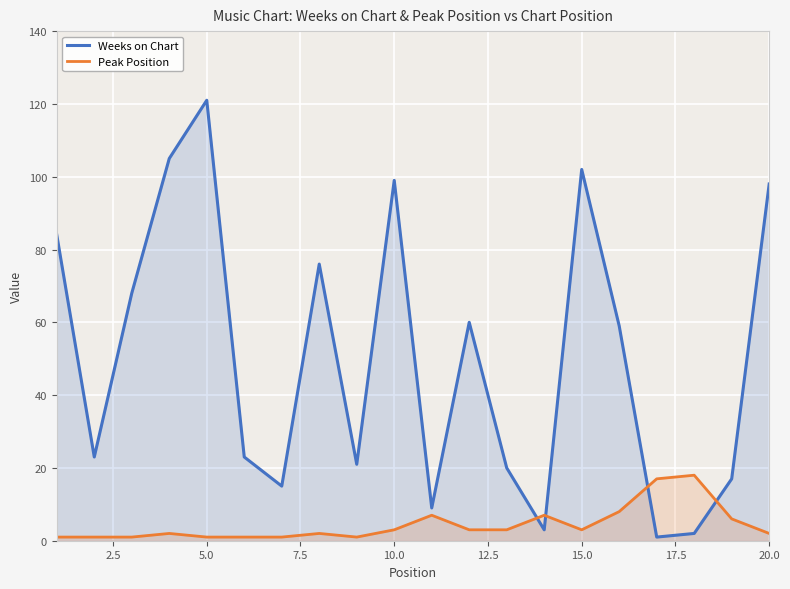

At which category is the sum across all series the highest?

5.0